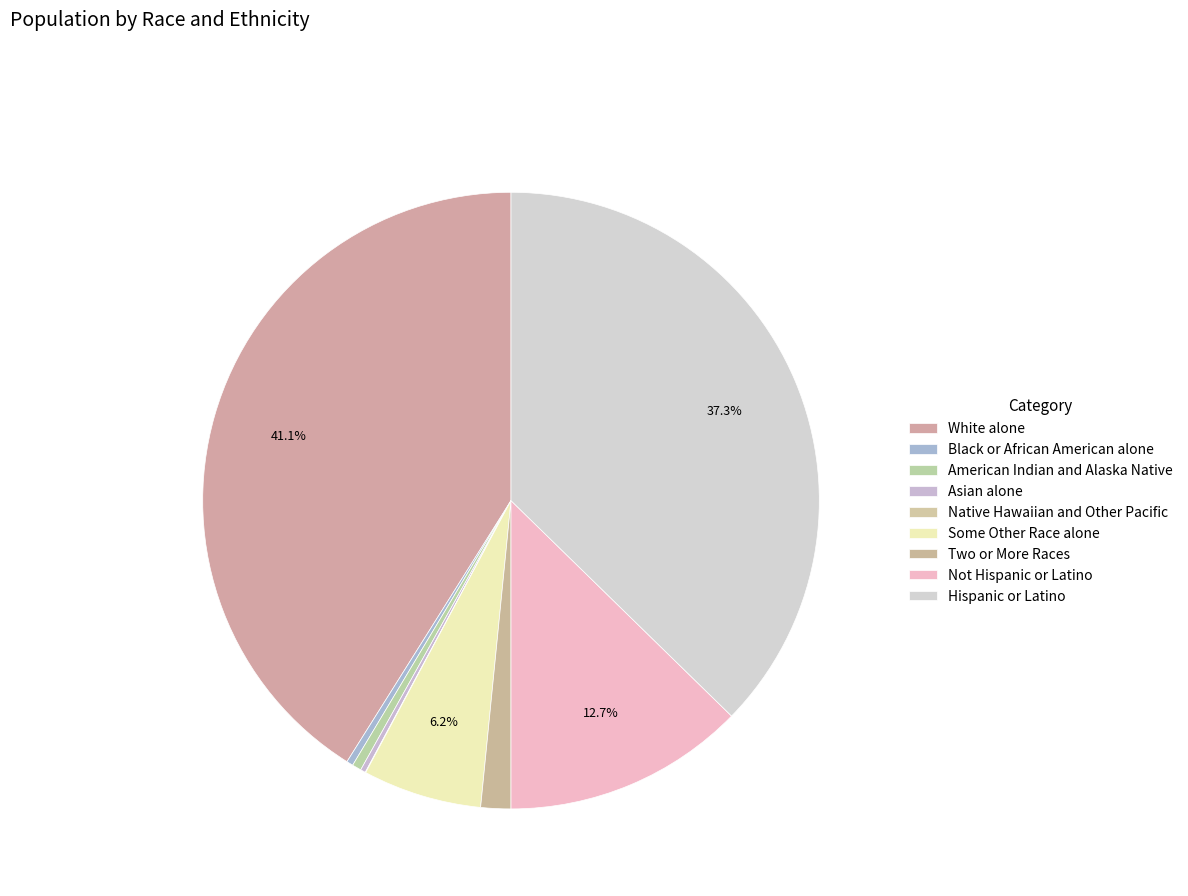

Which slice is the smallest?

Native Hawaiian and Other Pacific